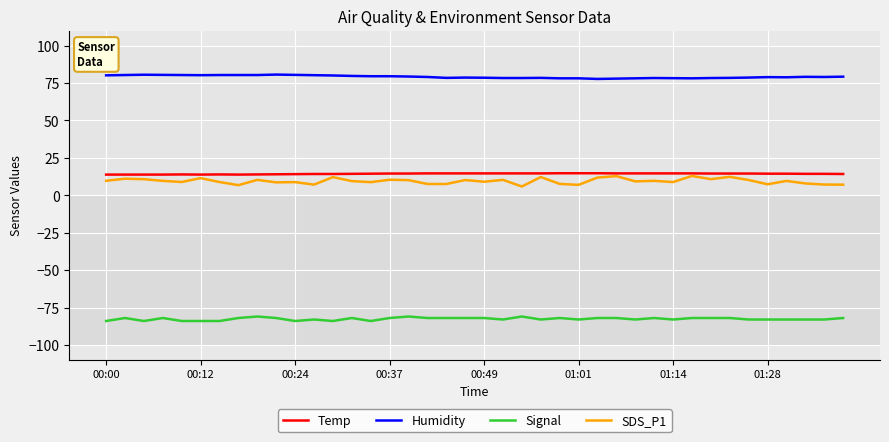

Does the chart have visible grid lines?

Yes